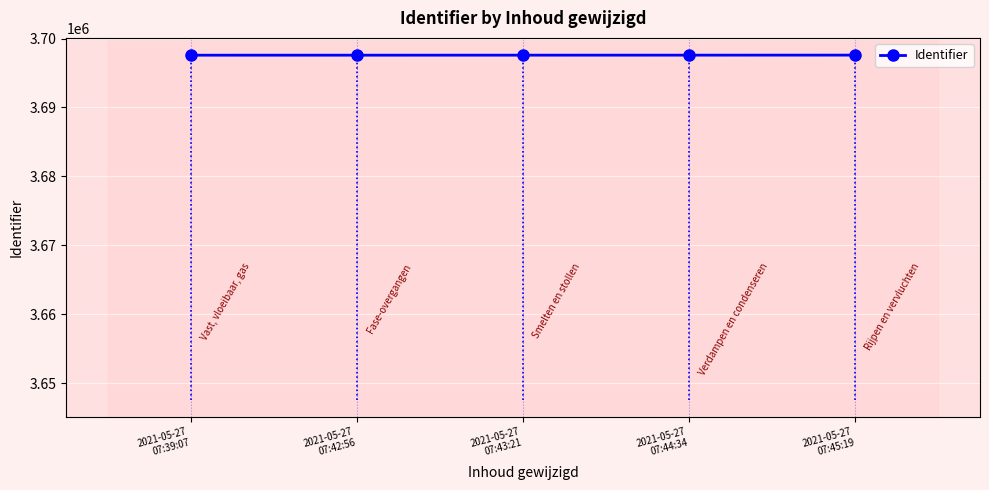

True or false: there are more than 2 points higher than both neighbors.

False